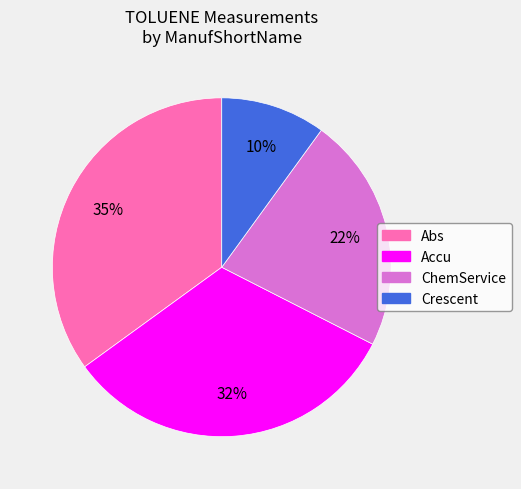

Count the number of slices in the pie.

4